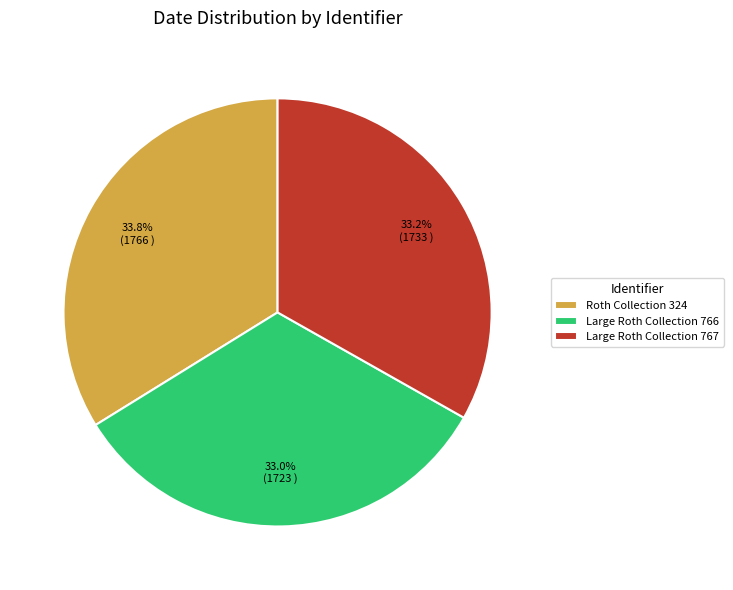

What is the ratio of the value at Large Roth Collection 767 to the value at Large Roth Collection 766?

1.0